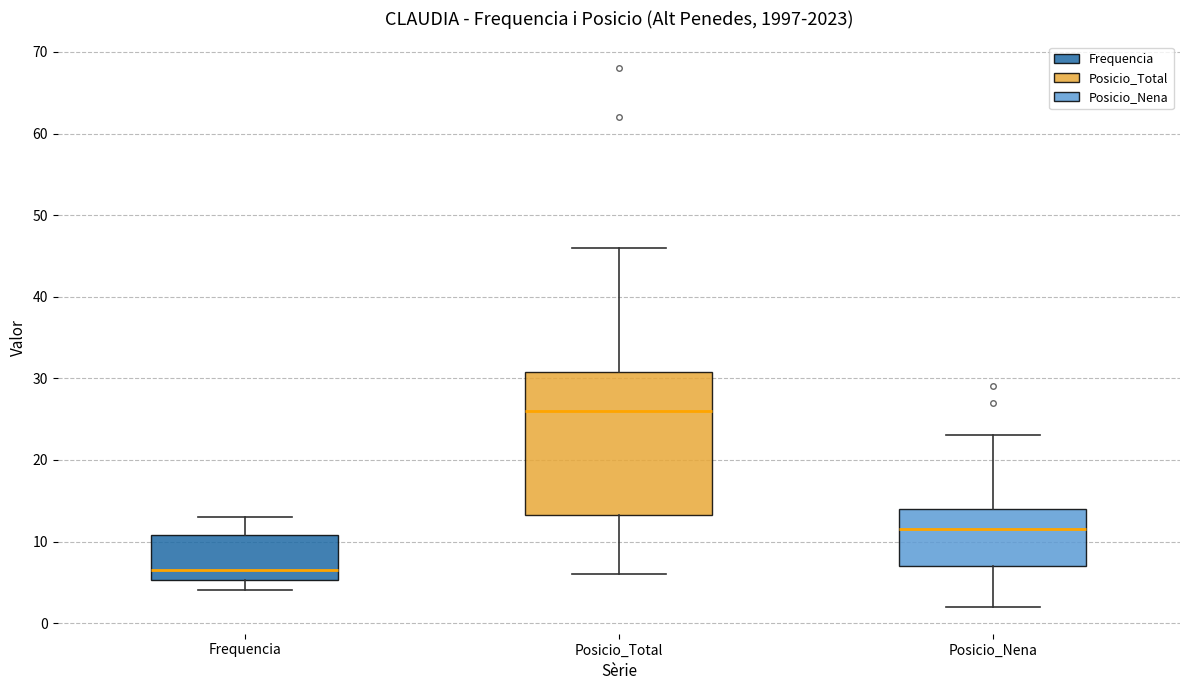

Where does the median line of the box for Frequencia sit on the y-axis? The values are not printed on the chart, so give them approximately, as read against the axis.

7